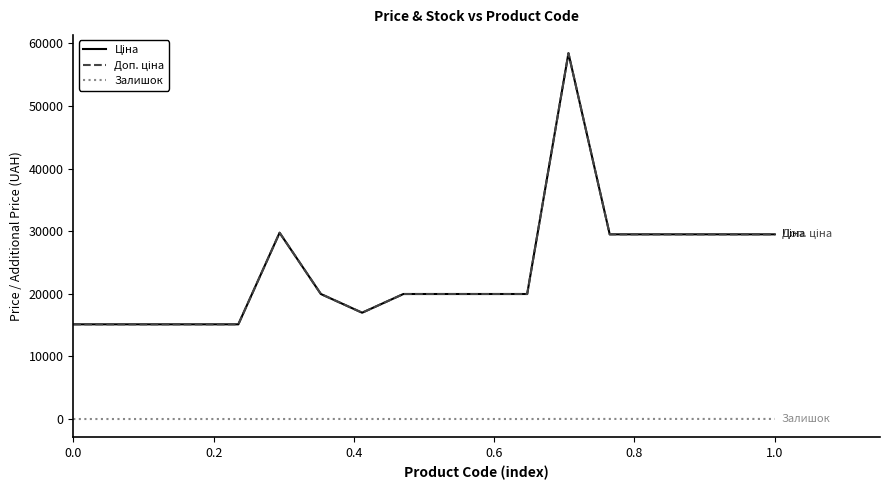

Does the chart display data point markers on the line(s)?

No